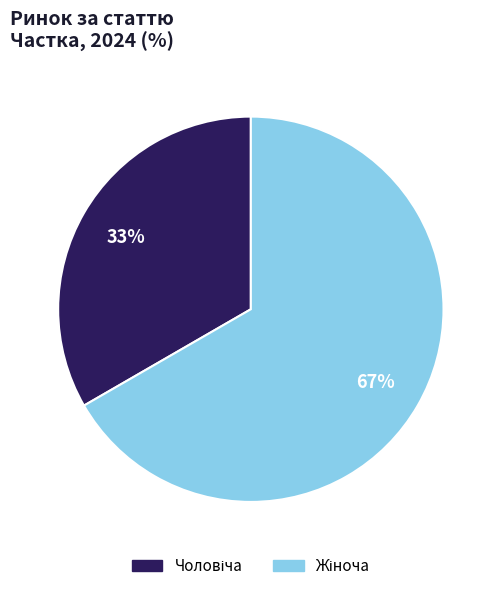

To the nearest percent, what is the average slice percentage?

50%